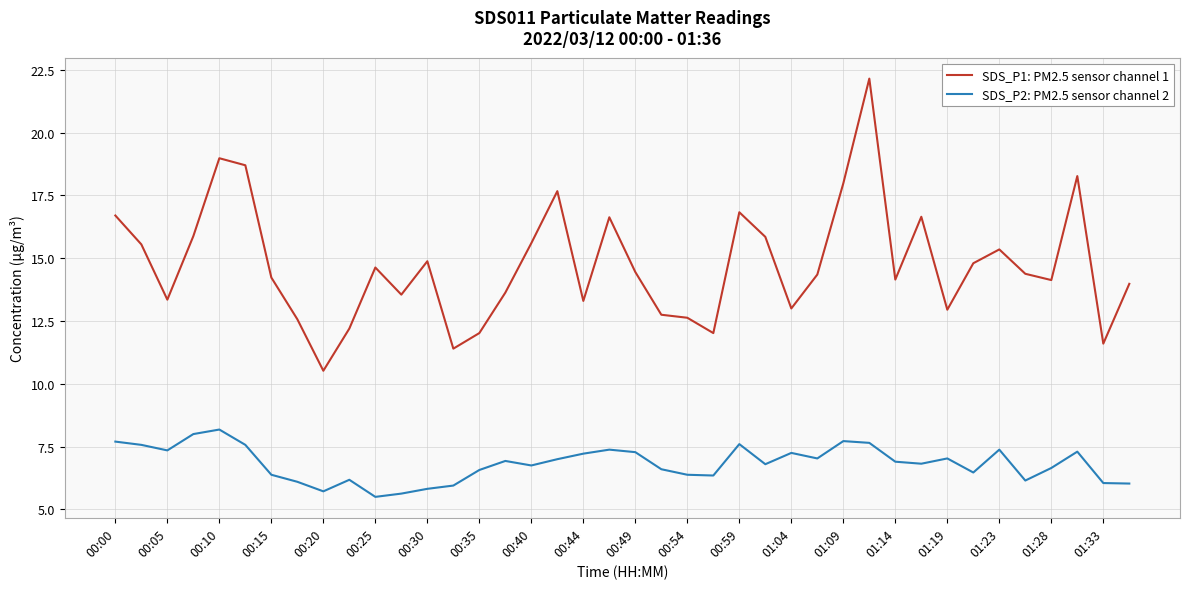

In SDS_P2: PM2.5 sensor channel 2, how many points are higher than both neighbors (excluding endpoints)?

10